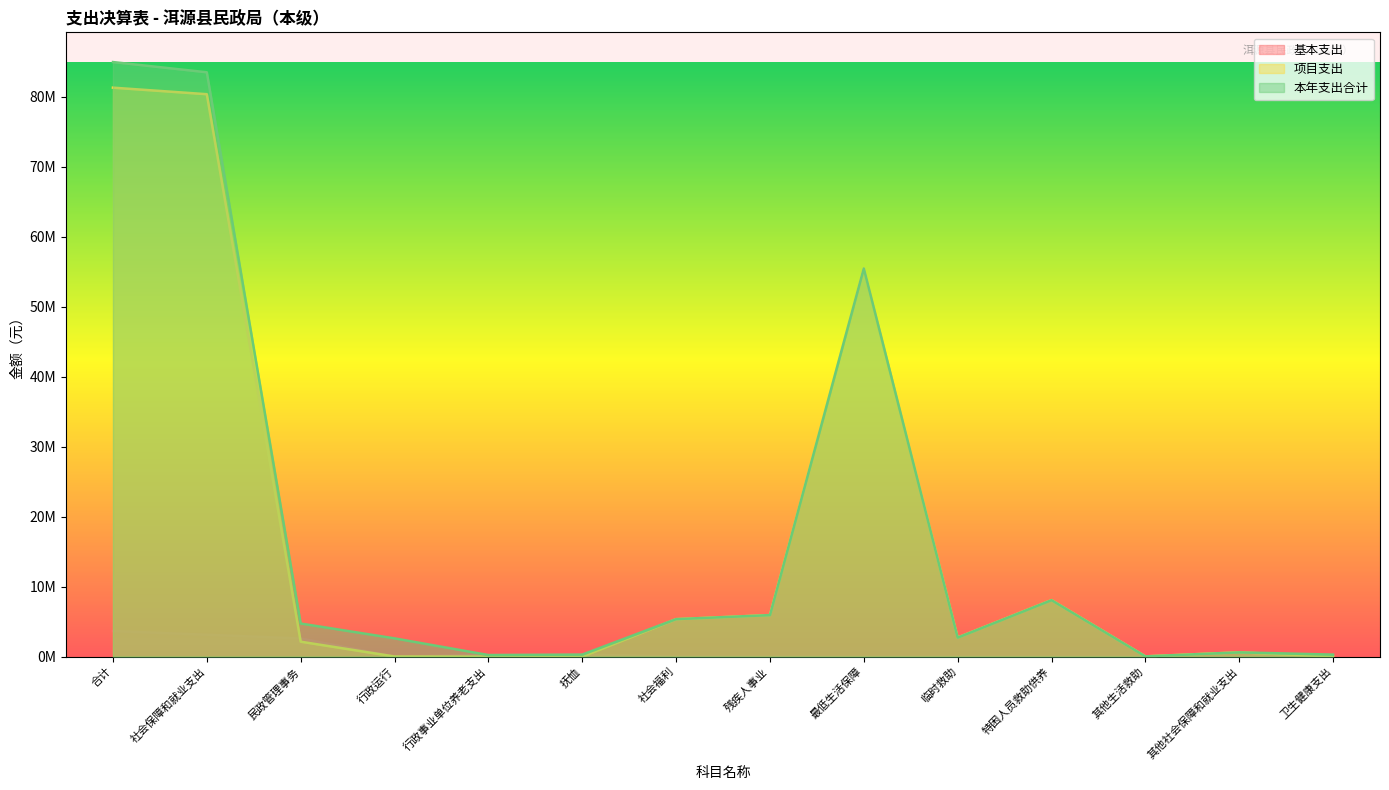

What is the label of the 12th point from the left?

其他生活救助